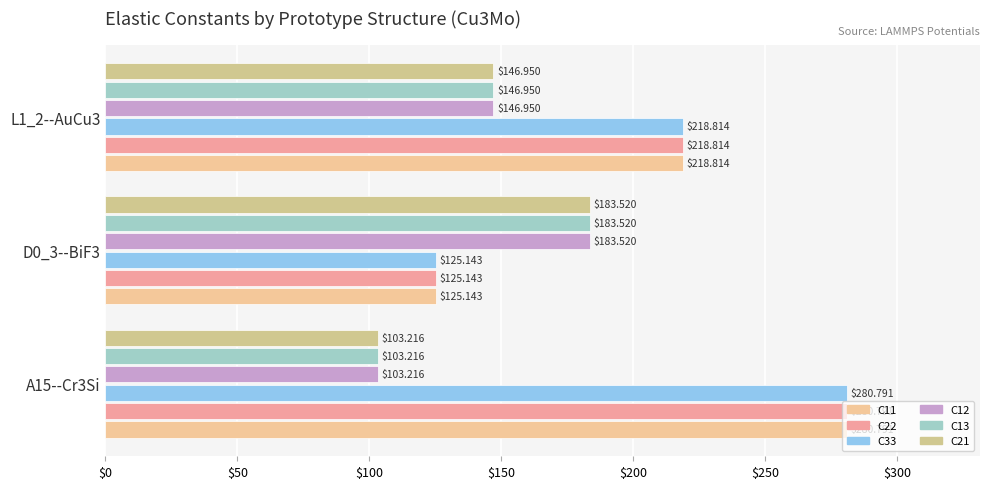

At which label does C22 reach its minimum?

D0_3--BiF3